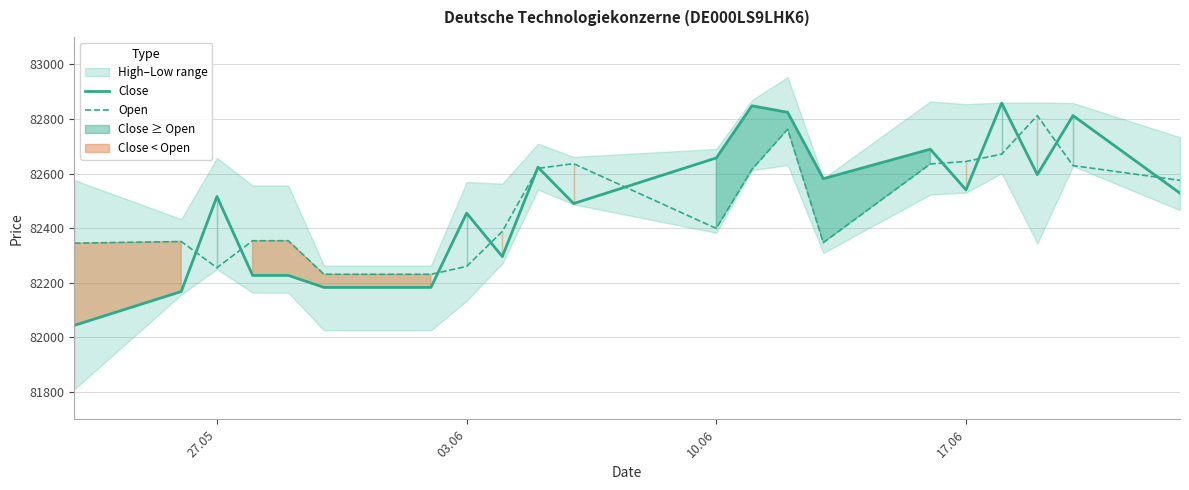

Which series has the largest total across all categories?

Close